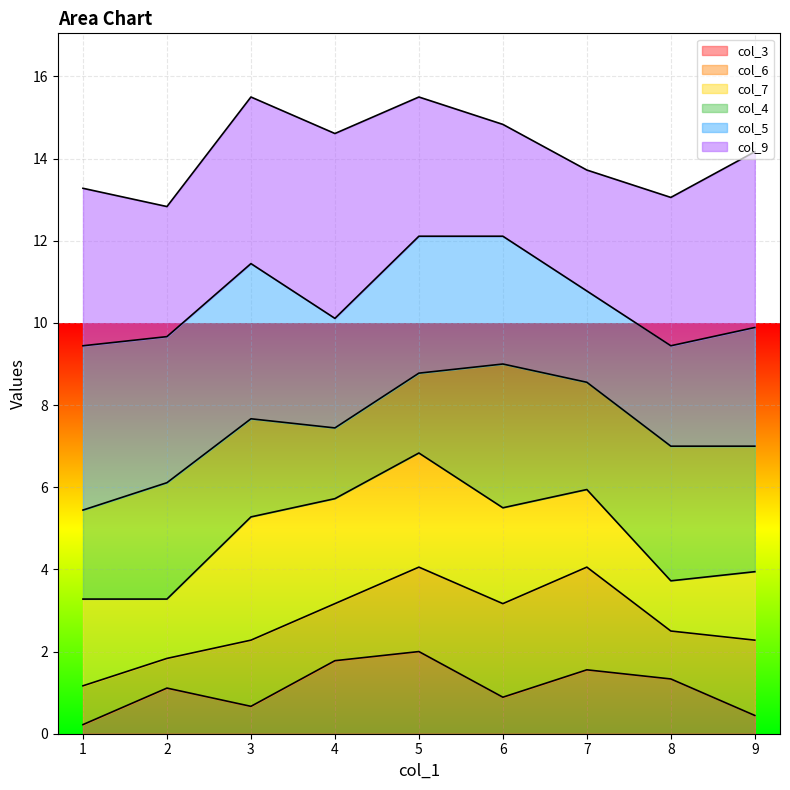

Between 1 and 6, which series saw the biggest shift?

col_6